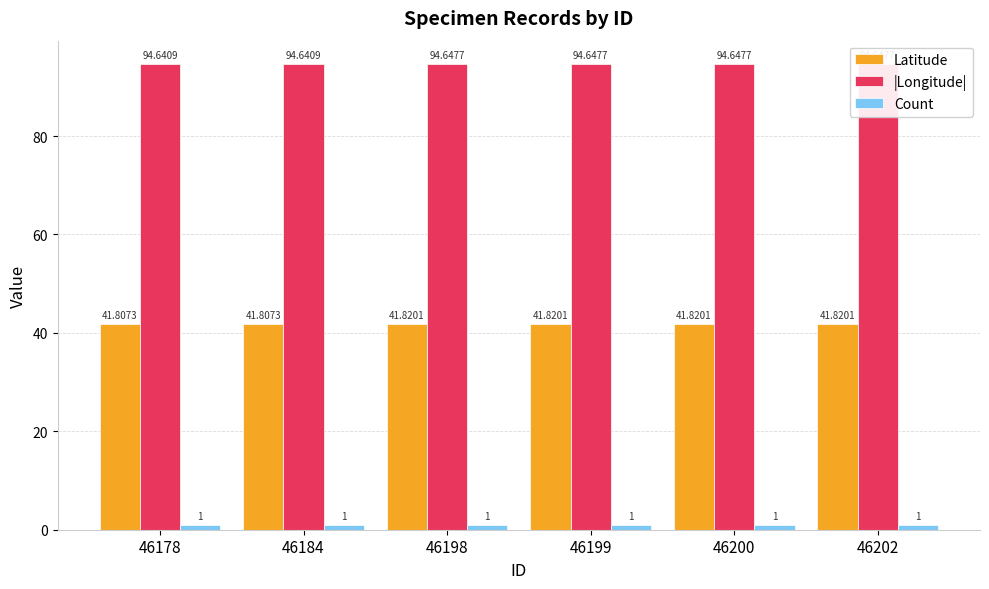

Reading left to right, list all the values displayed in this chart.

Latitude: 46178=41.8	46184=41.8	46198=41.8	46199=41.8	46200=41.8	46202=41.8
|Longitude|: 46178=94.6	46184=94.6	46198=94.6	46199=94.6	46200=94.6	46202=94.6
Count: 46178=1.0	46184=1.0	46198=1.0	46199=1.0	46200=1.0	46202=1.0